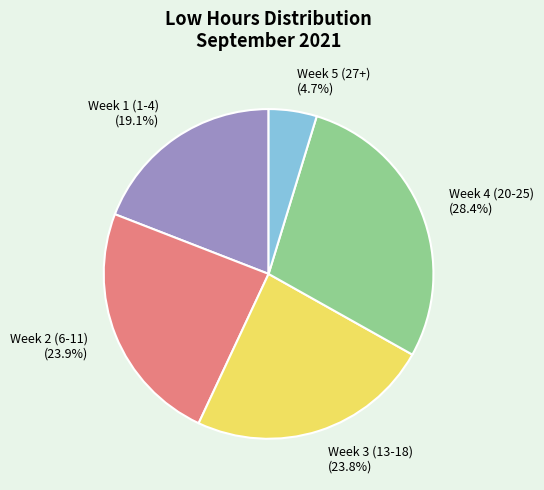

Is there a majority slice in this chart?

No